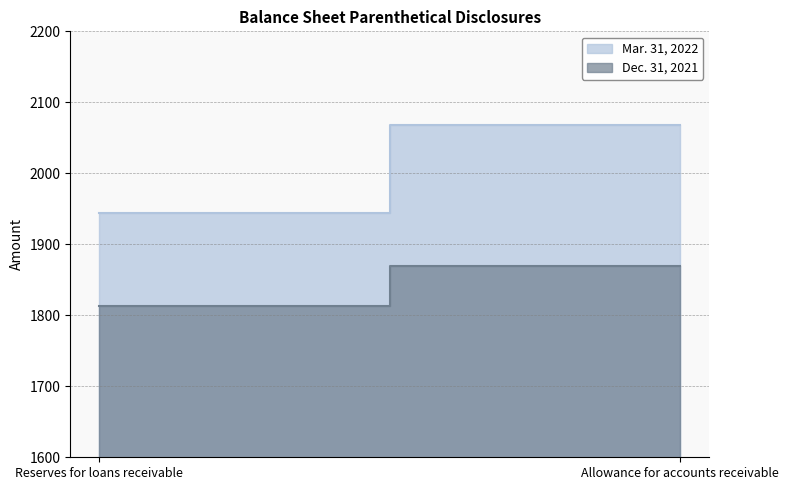

Which has a higher value, Allowance for accounts receivable or Reserves for loans receivable?

Allowance for accounts receivable